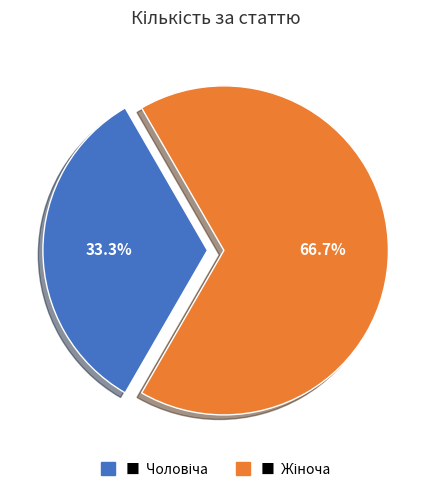

Does any single category account for the majority?

Yes